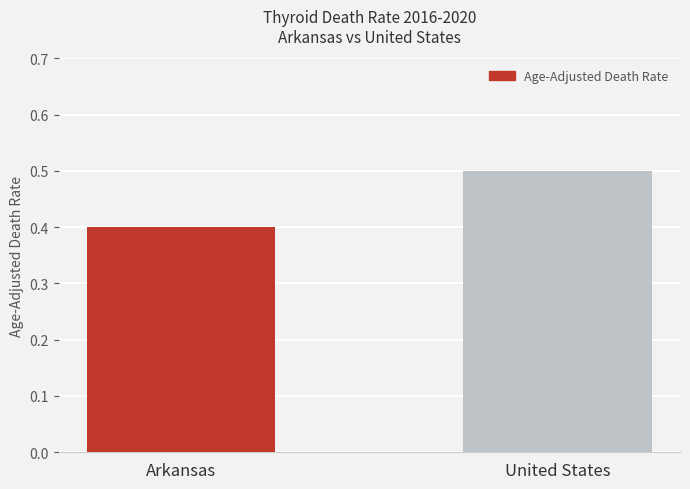

Reading left to right, what are all the values shown in this chart?

0.4	0.5